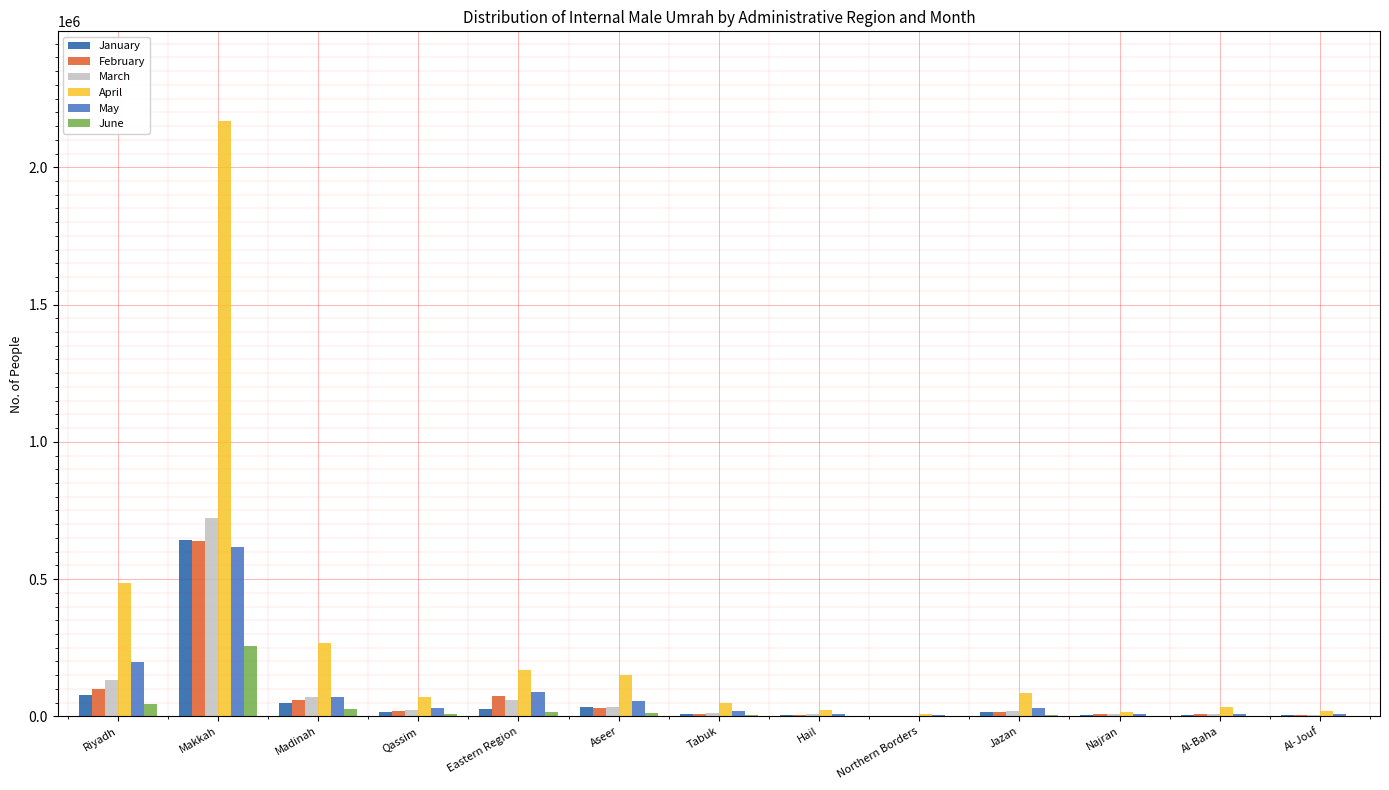

Which series has the largest total across all categories?

April